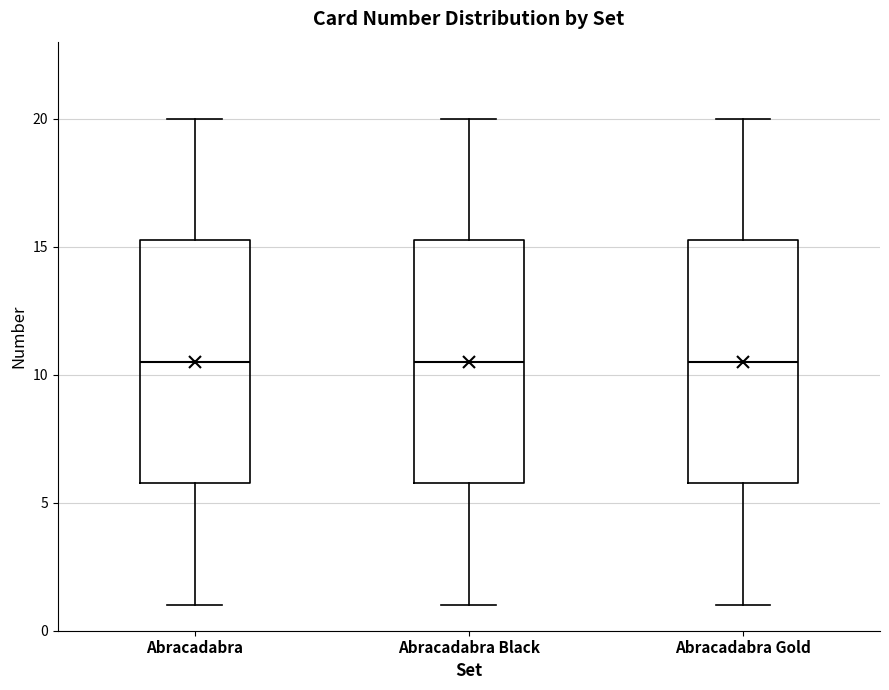

Reading left to right, read every box against the y-axis: the position of its median line, the range the box covers, and the ends of its whiskers. The values are not printed on the chart, so give them approximately, as read against the axis.

Abracadabra: median 10.5, box 6.0 to 15.5, whiskers 1.0 to 20.0
Abracadabra Black: median 10.5, box 6.0 to 15.5, whiskers 1.0 to 20.0
Abracadabra Gold: median 10.5, box 6.0 to 15.5, whiskers 1.0 to 20.0